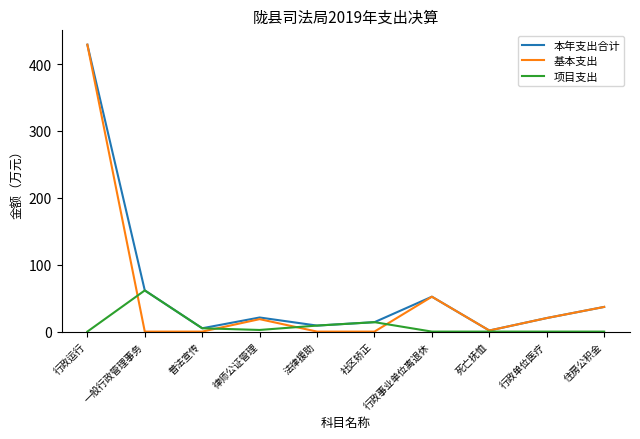

What position from the right is 行政事业单位离退休?

4